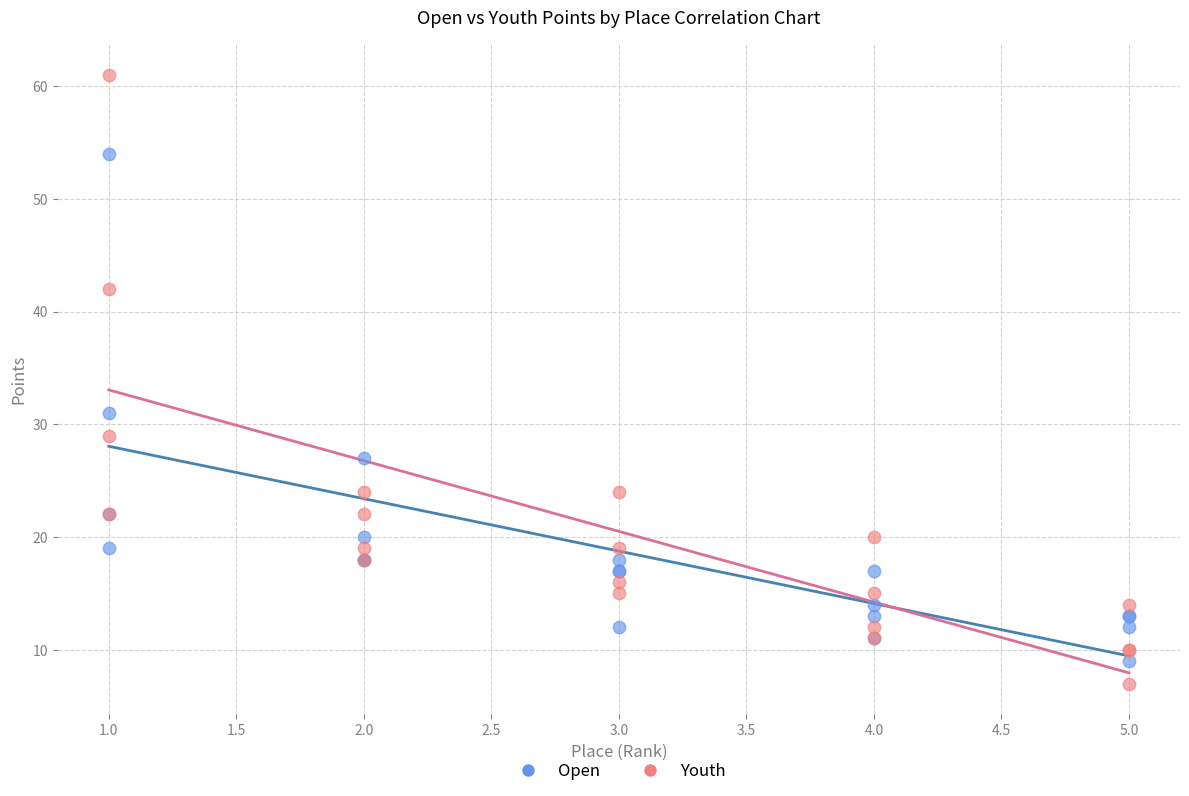

Which series contains the lowest Y value?

Youth